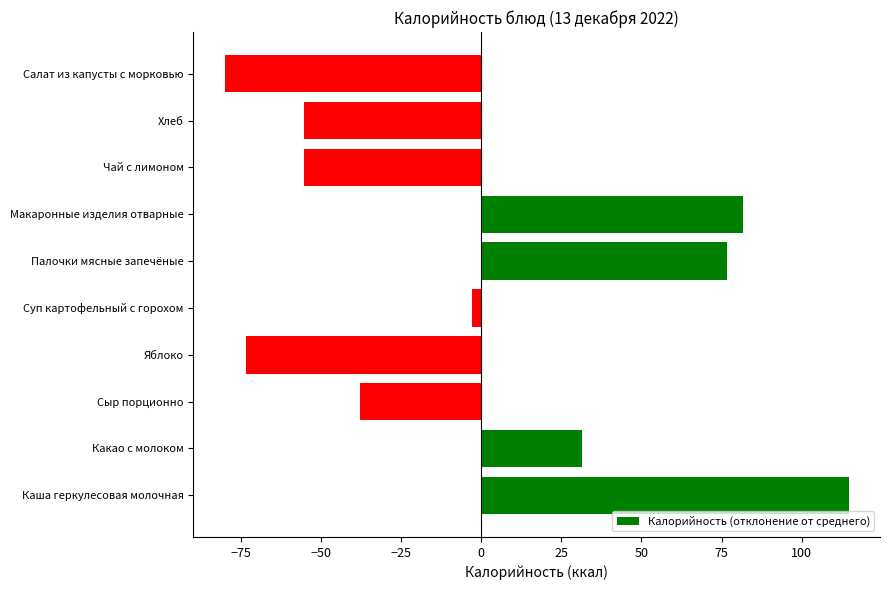

How many data points does each series have?

10